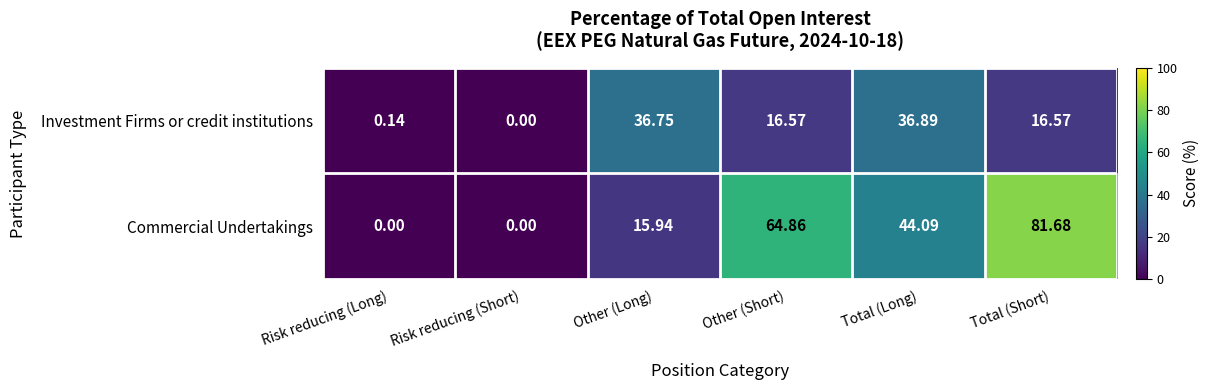

At which category is the sum across all series the highest?

Total (Short)